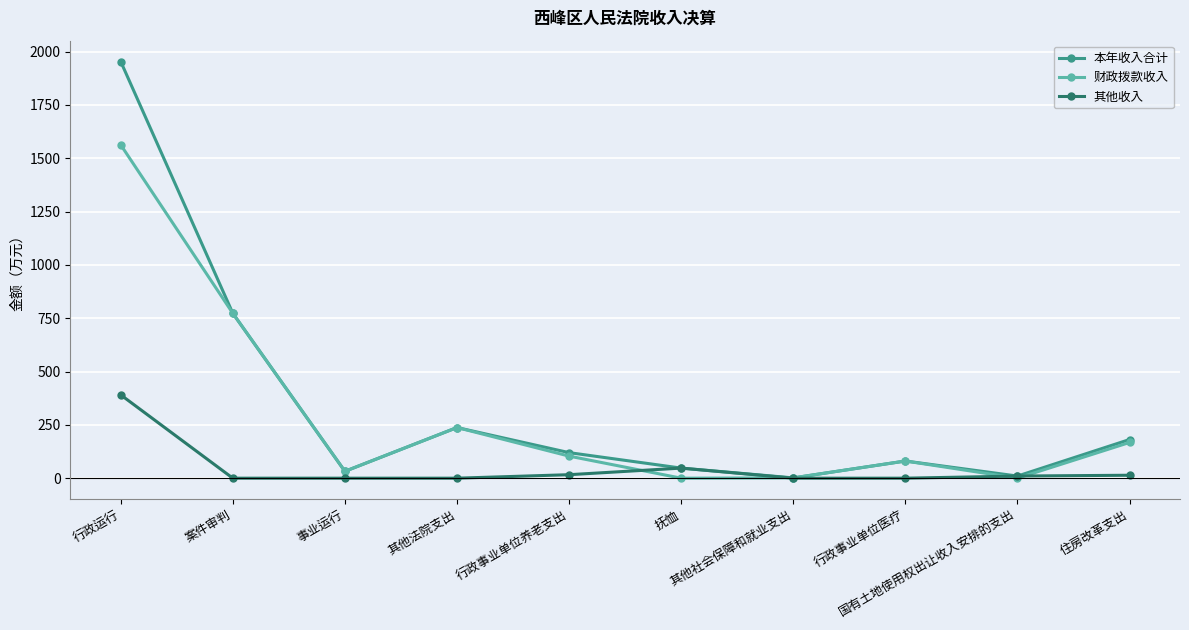

How many interior local valleys does the 本年收入合计 series have?

3